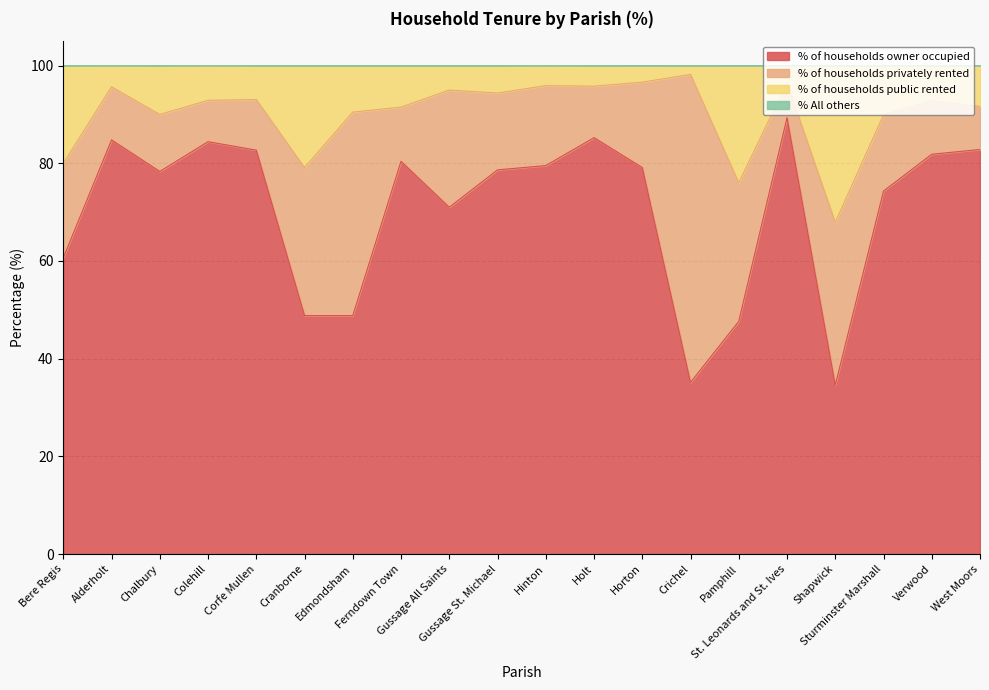

What is the label of the 14th point from the right?

Edmondsham